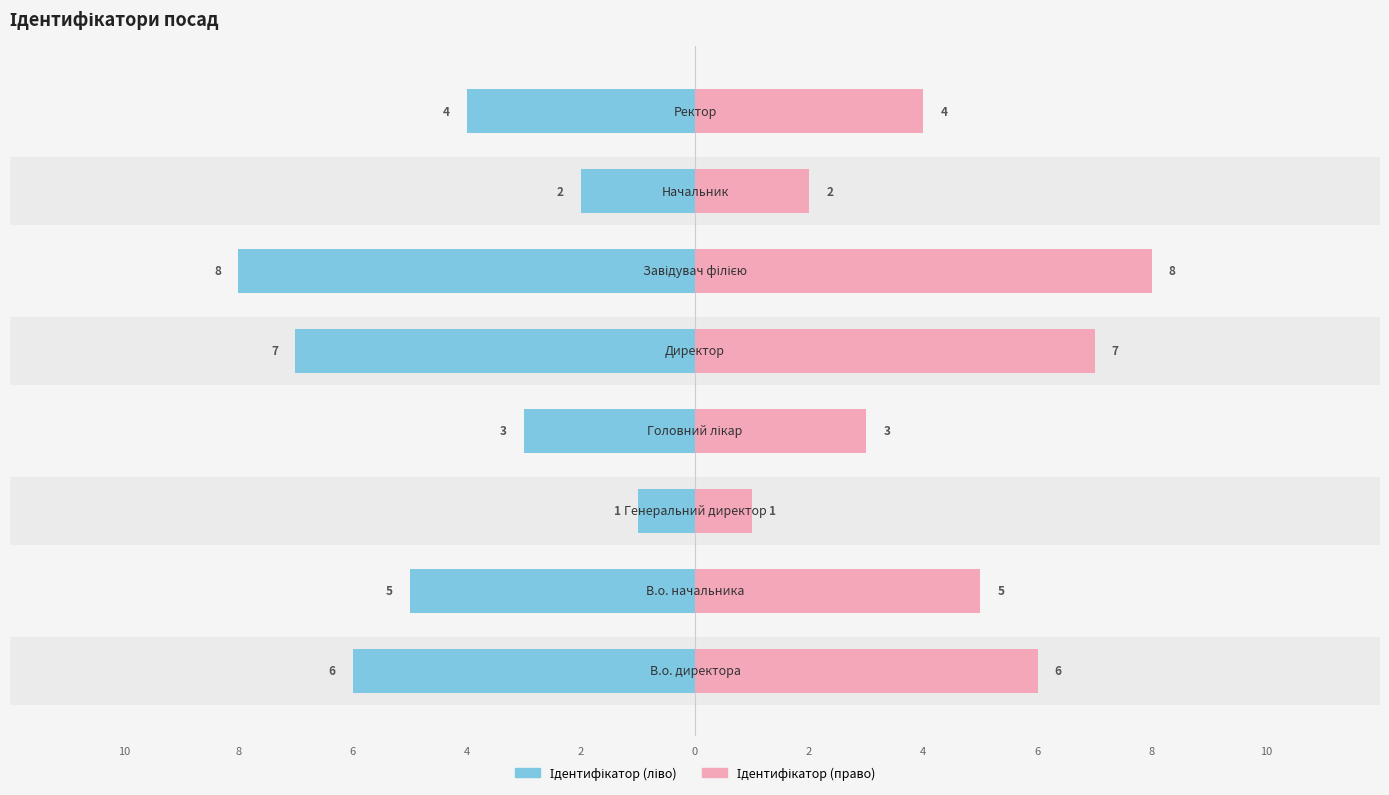

How many data points in Ідентифікатор (ліво) are above -4?

3